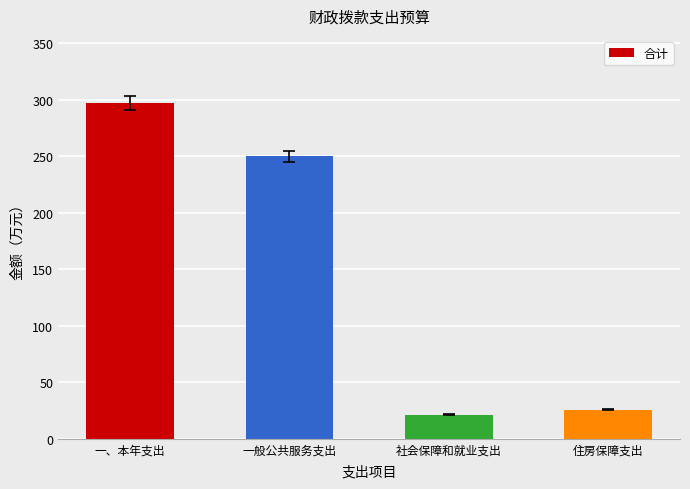

At which label does the data first exceed 250?

一、本年支出